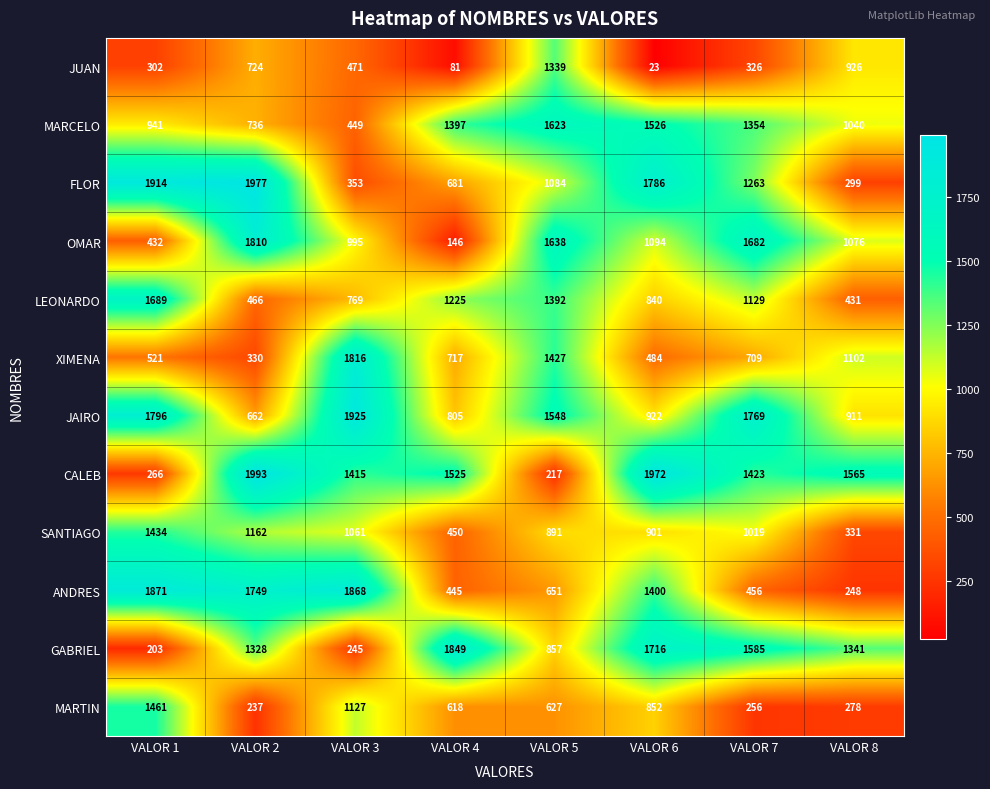

How many data points does each series have?

8